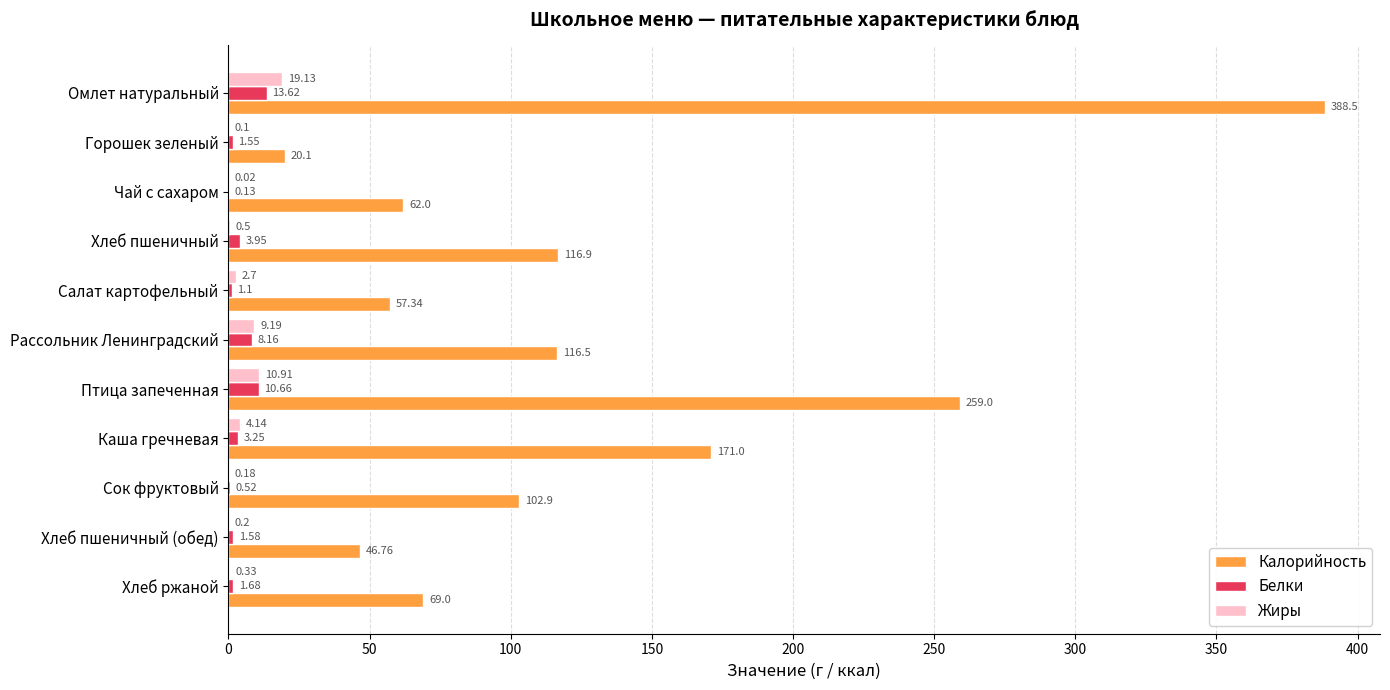

What is the sum of all Калорийность values?

1410.0